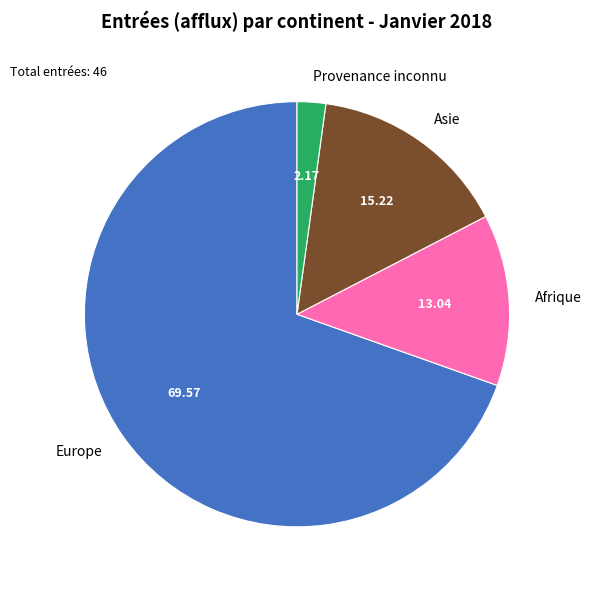

Do Afrique and Europe together represent more than half of the pie?

Yes